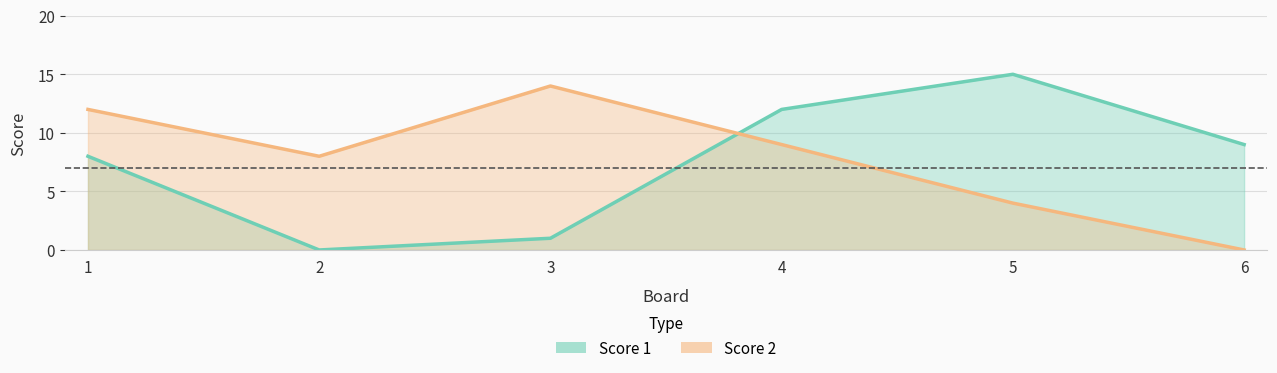

Is the value of Score 1 at 4 greater than the value of Score 2 at 4?

Yes